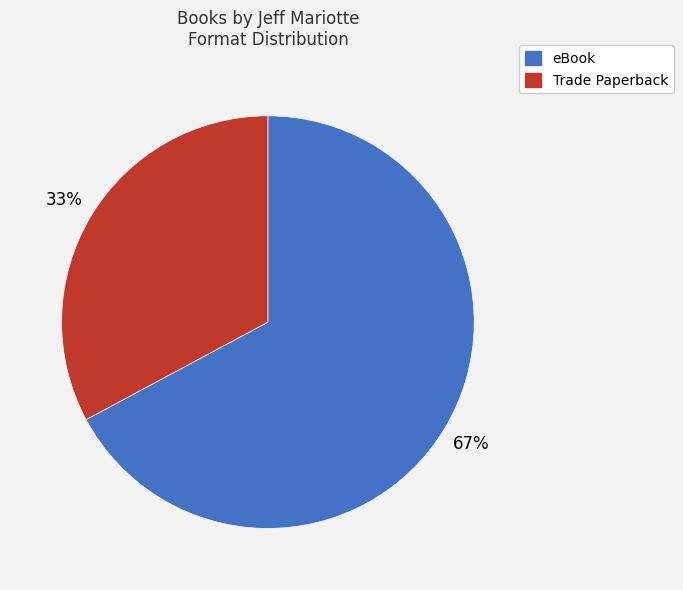

Does any single category account for the majority?

Yes